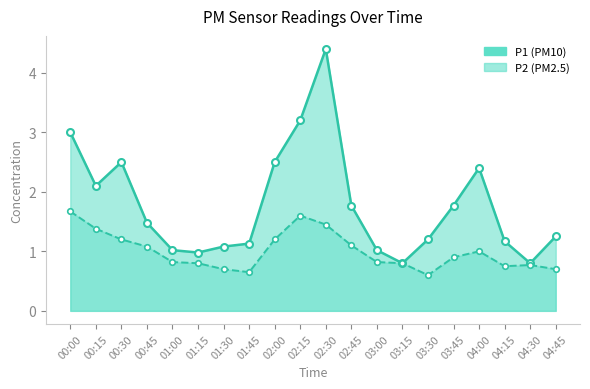

Reading left to right, extract all data points from this chart.

P1: 00:00=3.0	00:15=2.1	00:30=2.5	00:45=1.5	01:00=1.0	01:15=1.0	01:30=1.1	01:45=1.1	02:00=2.5	02:15=3.2	02:30=4.4	02:45=1.8	03:00=1.0	03:15=0.8	03:30=1.2	03:45=1.8	04:00=2.4	04:15=1.2	04:30=0.8	04:45=1.2
P2: 00:00=1.7	00:15=1.4	00:30=1.2	00:45=1.1	01:00=0.8	01:15=0.8	01:30=0.7	01:45=0.7	02:00=1.2	02:15=1.6	02:30=1.4	02:45=1.1	03:00=0.8	03:15=0.8	03:30=0.6	03:45=0.9	04:00=1.0	04:15=0.8	04:30=0.8	04:45=0.7